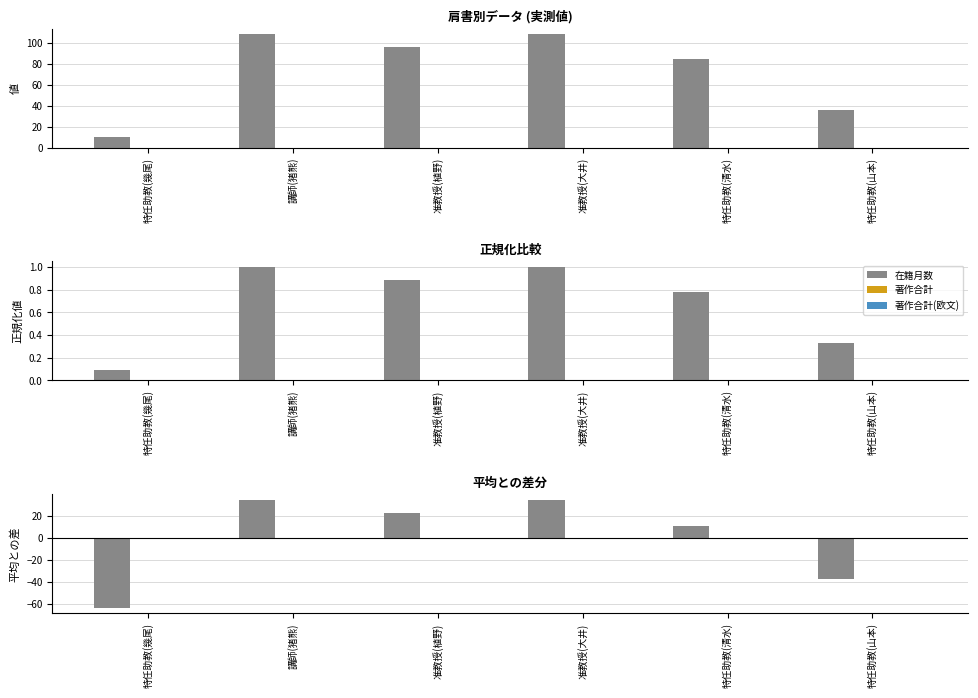

At which label is 著作合計 closest to 0?

特任助教(幾尾)